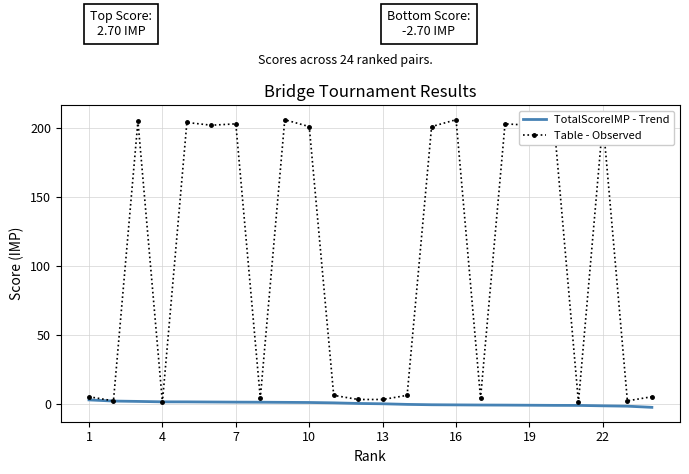

What is the lowest value of the TotalScoreIMP - Trend series?

-2.7